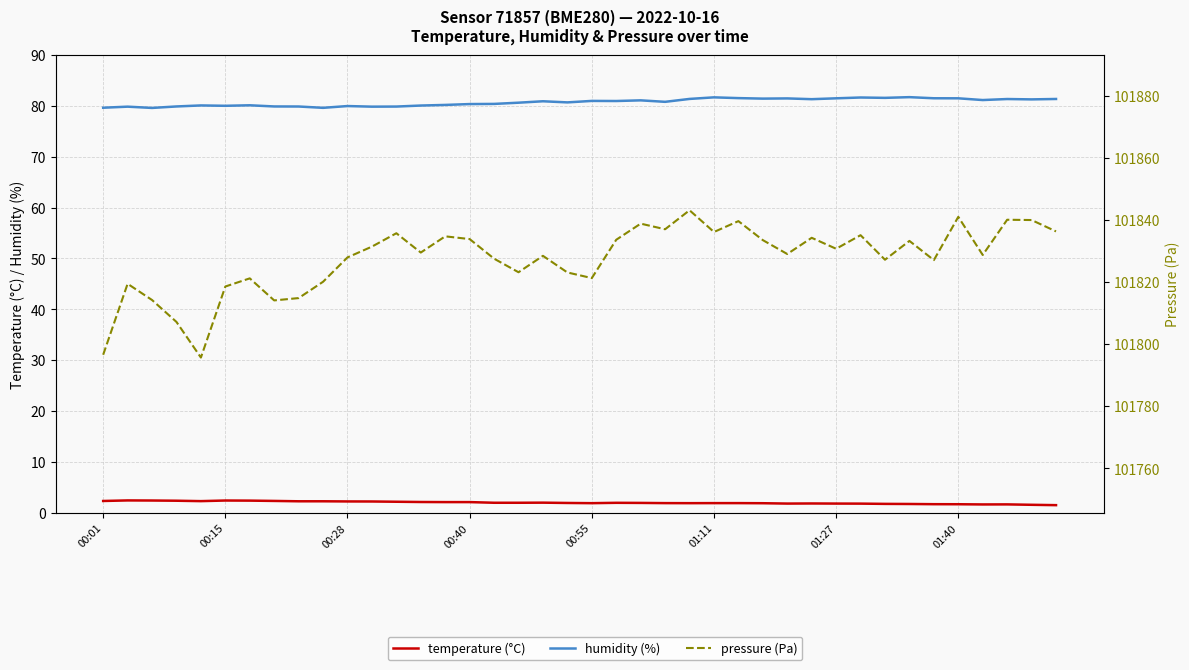

The value of humidity (%) at 22 is 81.1. True or false?

True